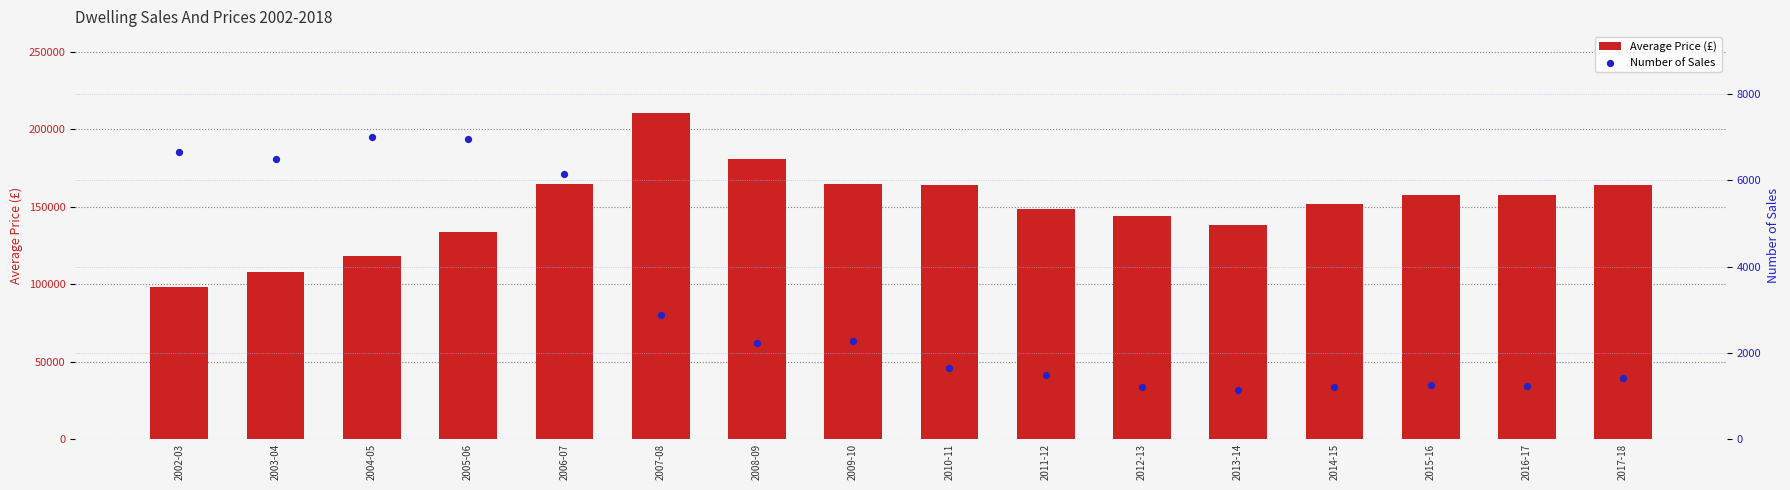

At how many categories does at least one series exceed 110877?

14